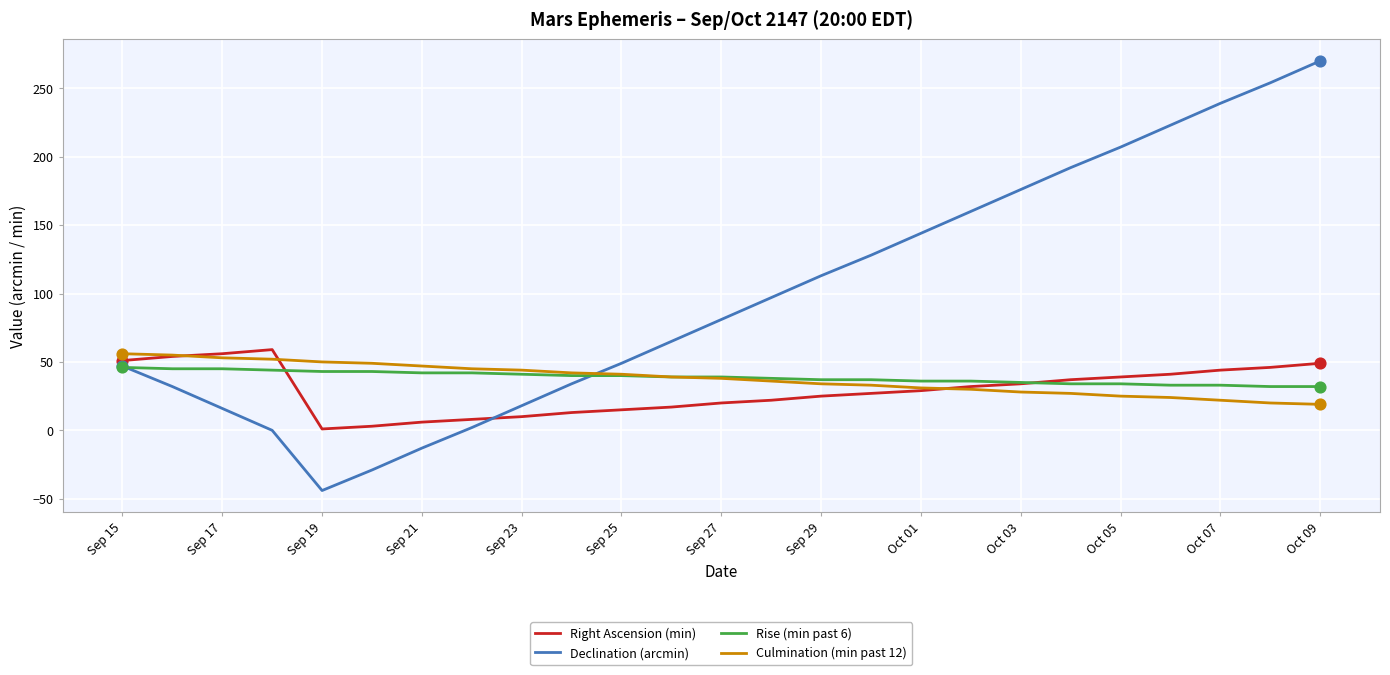

Which series has the largest total across all categories?

Declination (arcmin)